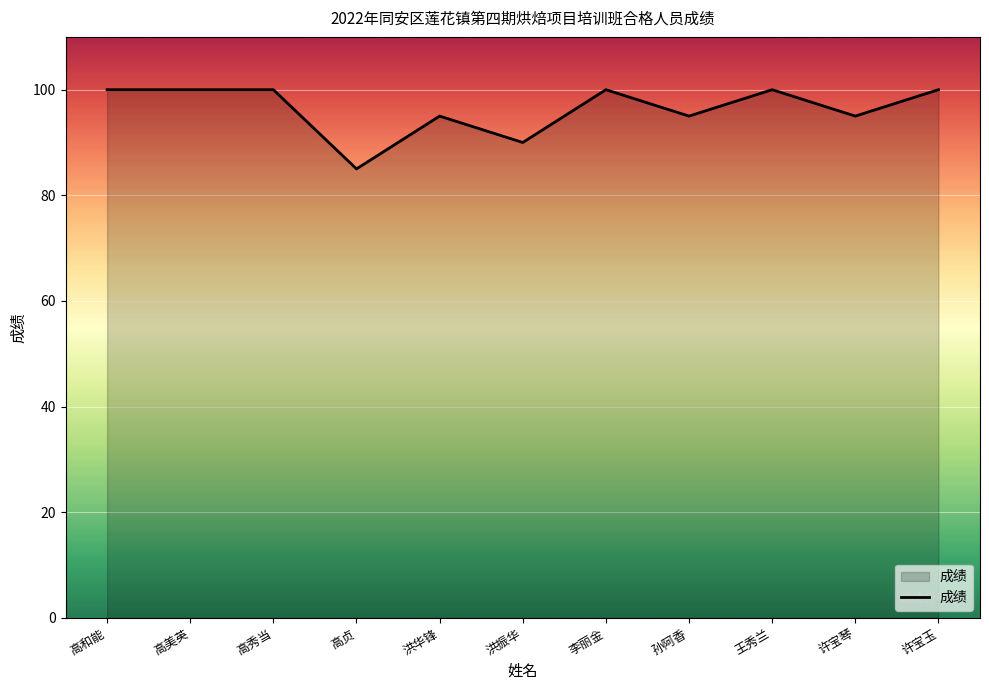

What is the change in value from 高贞 to 洪振华?

+5